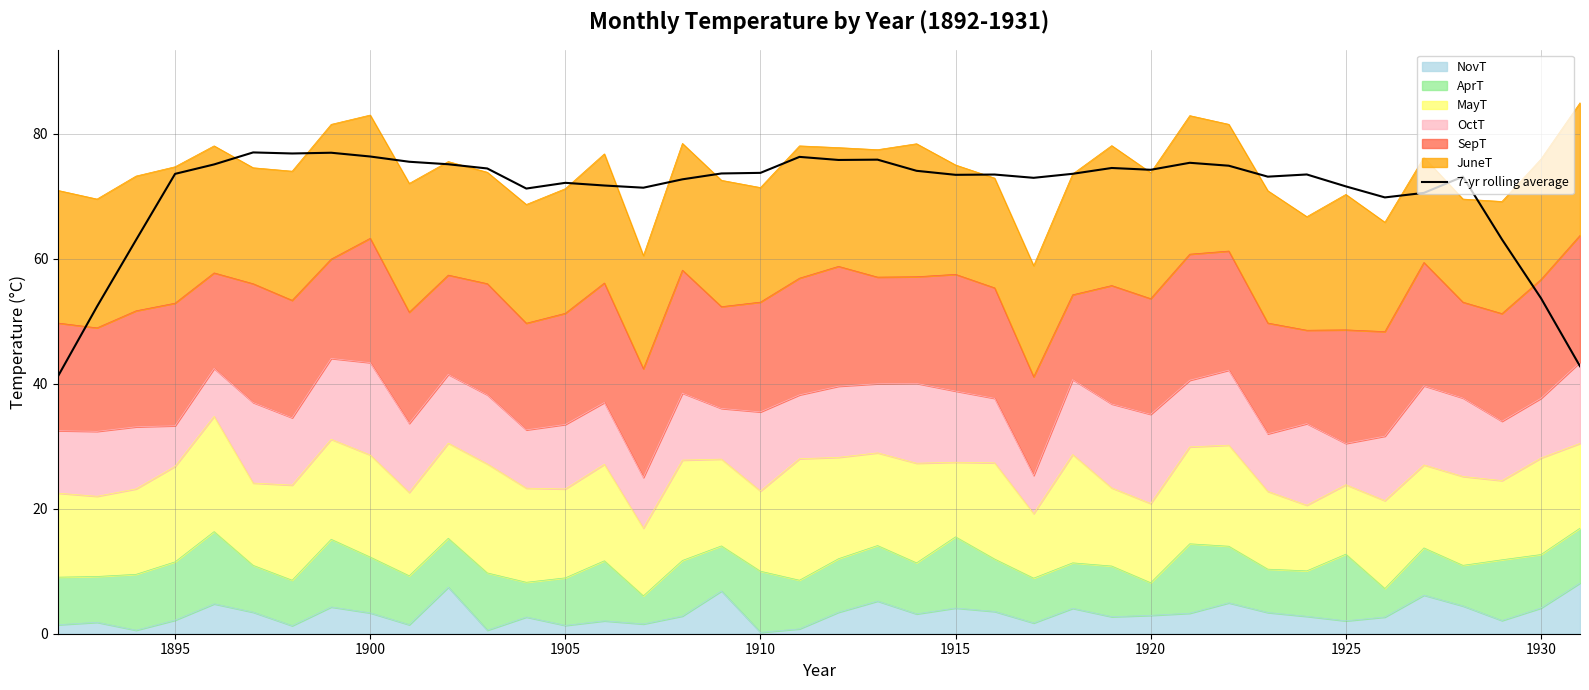

Is it true that the value at 1890 is 60.3?

False